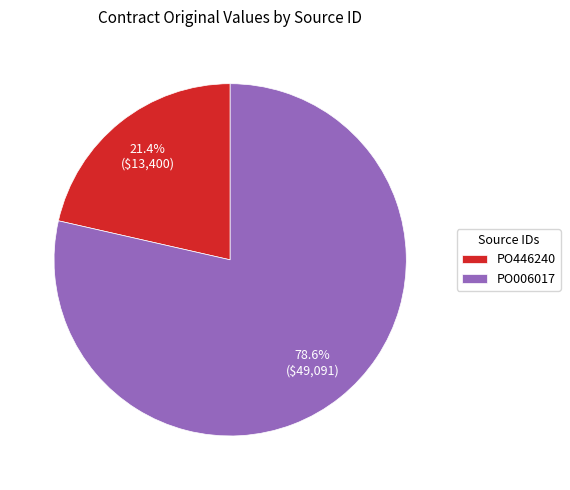

To the nearest percent, what is the combined percentage of PO446240 and PO006017?

100%